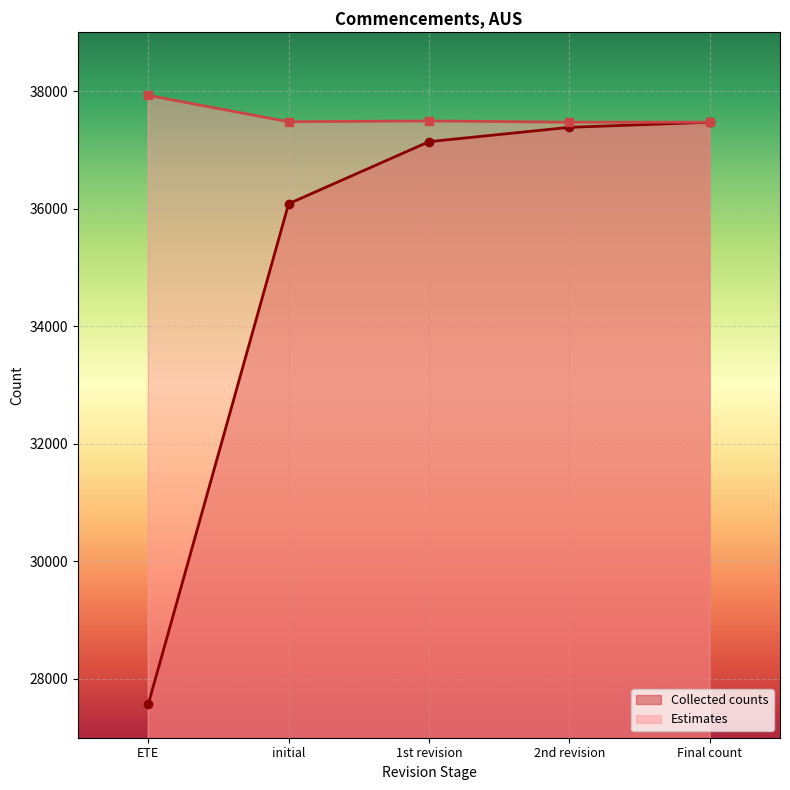

At how many categories does at least one series exceed 32916?

5